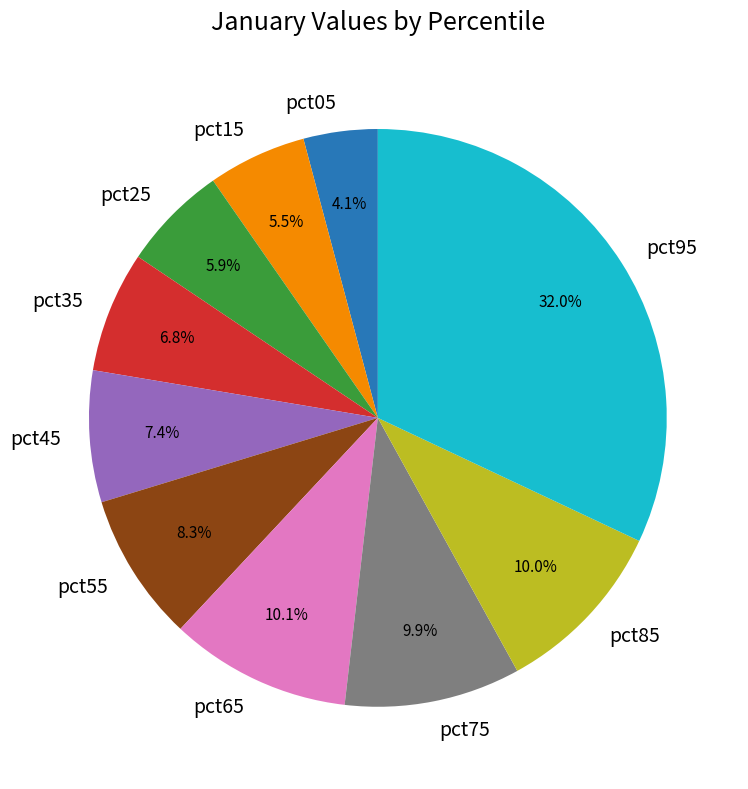

Does any single category account for the majority?

No